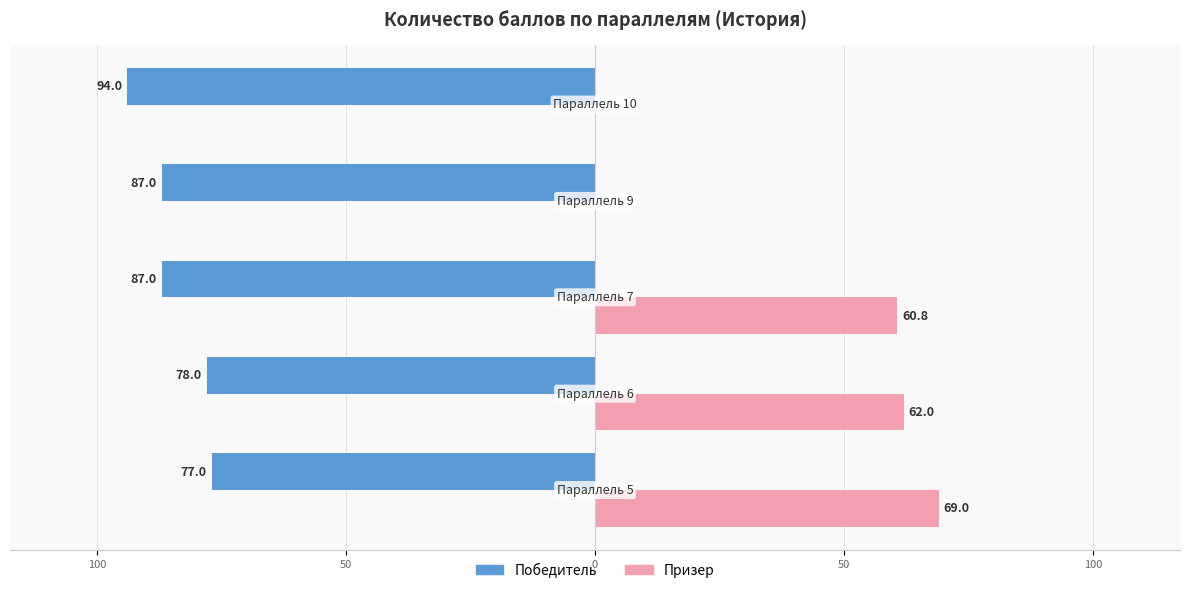

What is the smallest value displayed?

-94.0